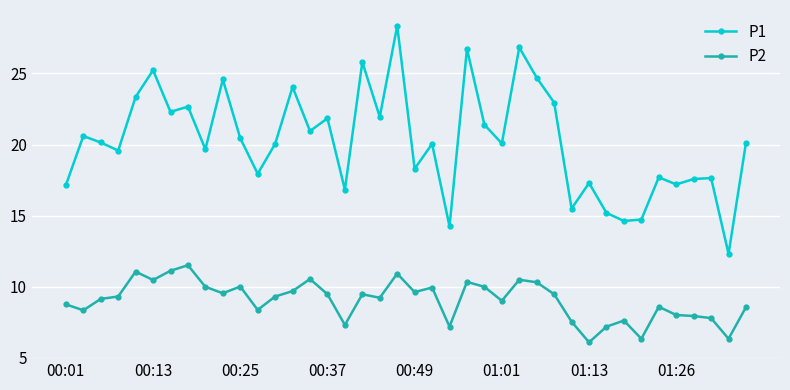

What is the minimum value for P2?

6.1